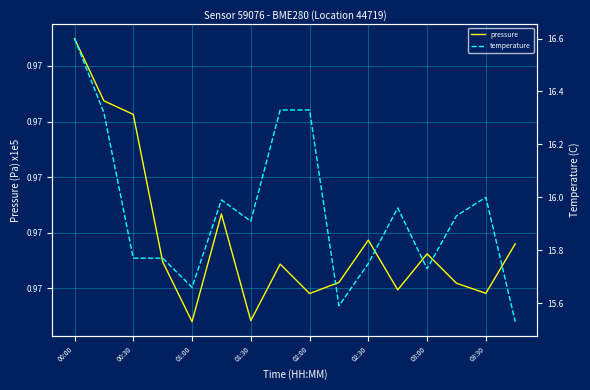

What is the difference between the second highest and second lowest values in the temperature series?

0.7